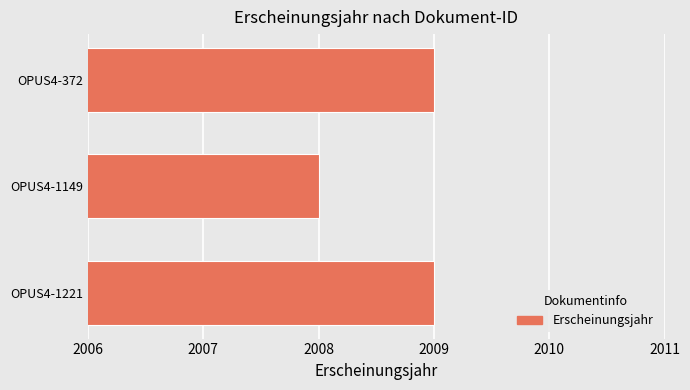

True or false: the data shows 2009 at OPUS4-1221.

True